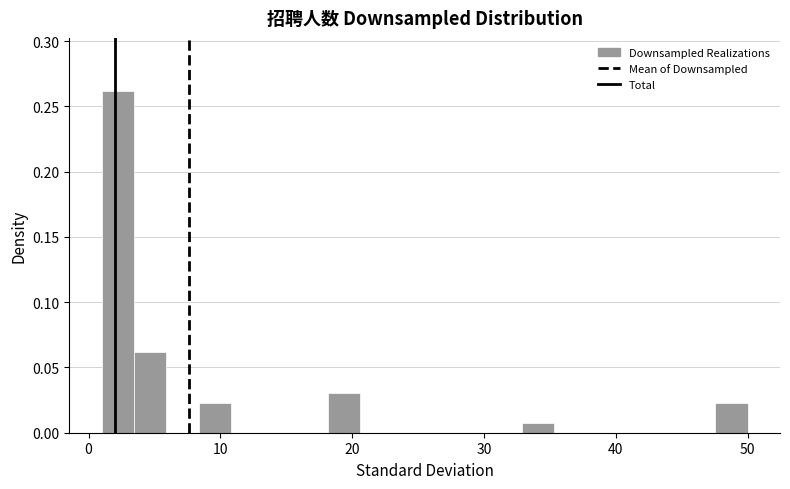

Read against the x-axis, roughly where is the centre of the tallest bar?

2